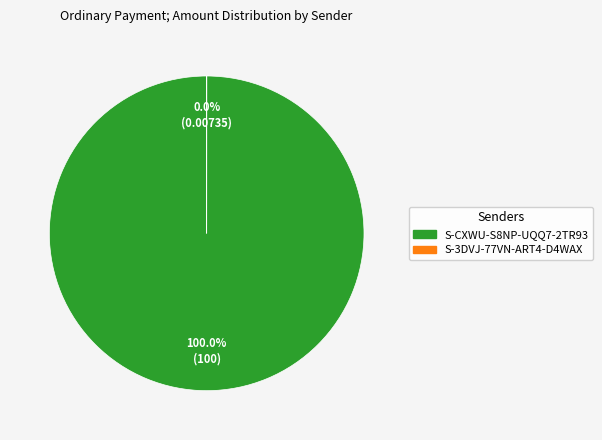

Which category accounts for the majority?

S-CXWU-S8NP-UQQ7-2TR93